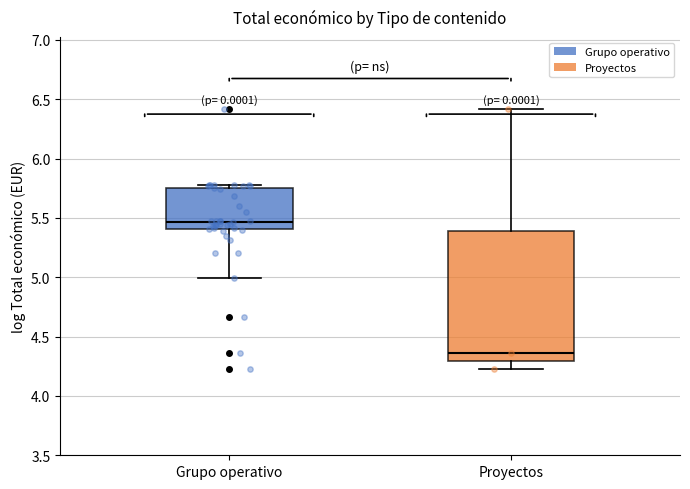

Reading left to right, transcribe this box plot: for each box, give where its median line is, the range the box spans, and where its two whiskers end, as read against the y-axis. The values are not printed on the chart, so give them approximately, as read against the axis.

Grupo operativo: median 5.45, box 5.40 to 5.75, whiskers 5.00 to 5.80
Proyectos: median 4.35, box 4.30 to 5.40, whiskers 4.25 to 6.40